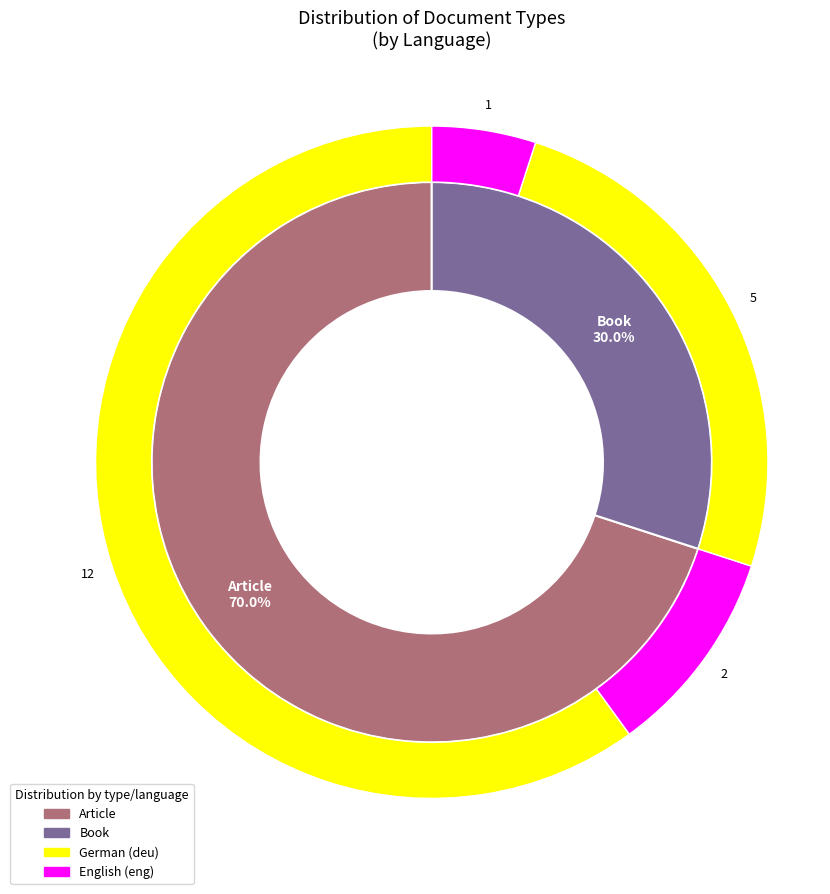

What is the ratio of the value at Article to the value at Book?

2.3